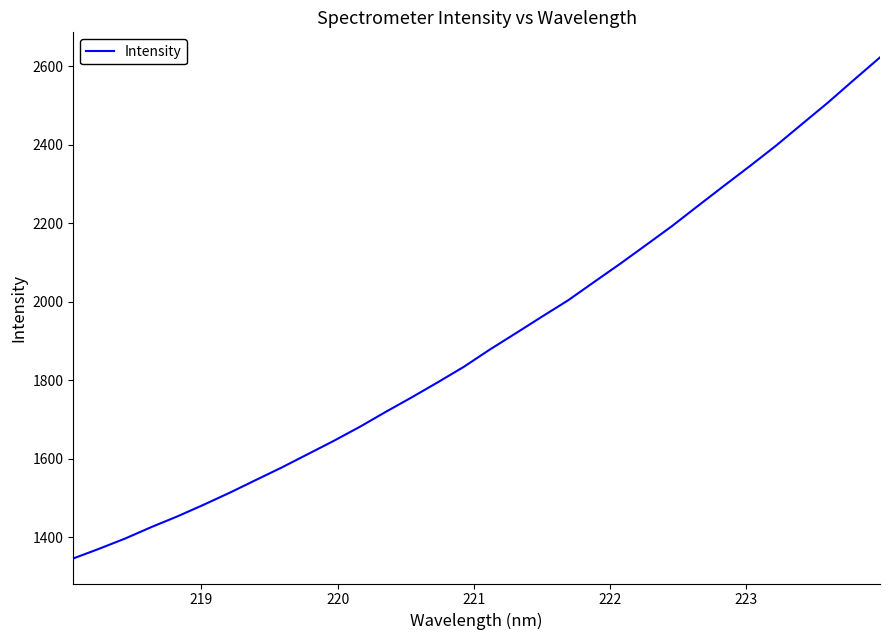

What is the difference between the maximum and minimum values?

1276.8